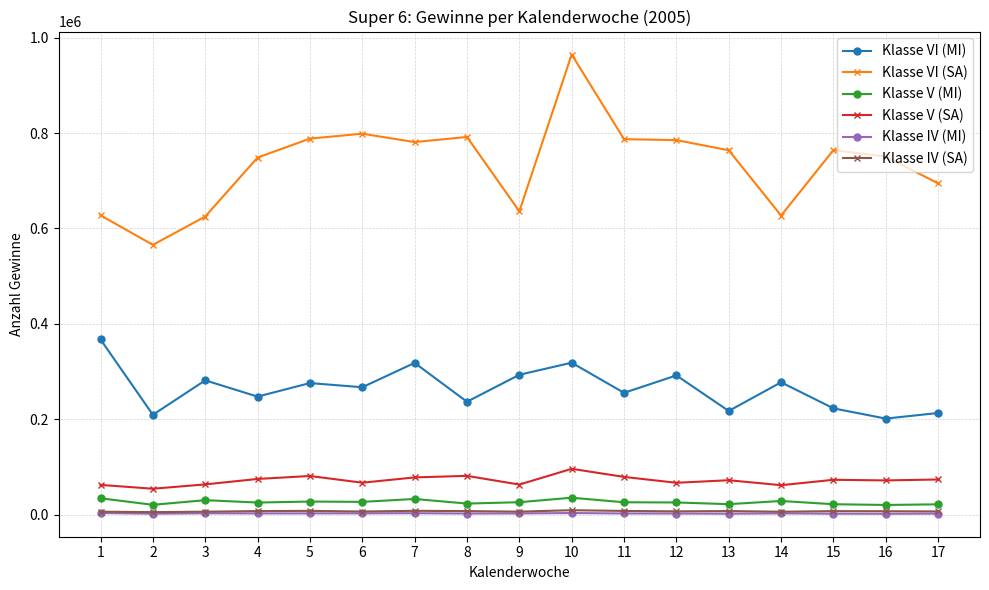

What is the sum of the Klasse IV (MI) values at 3 and 8?

5376